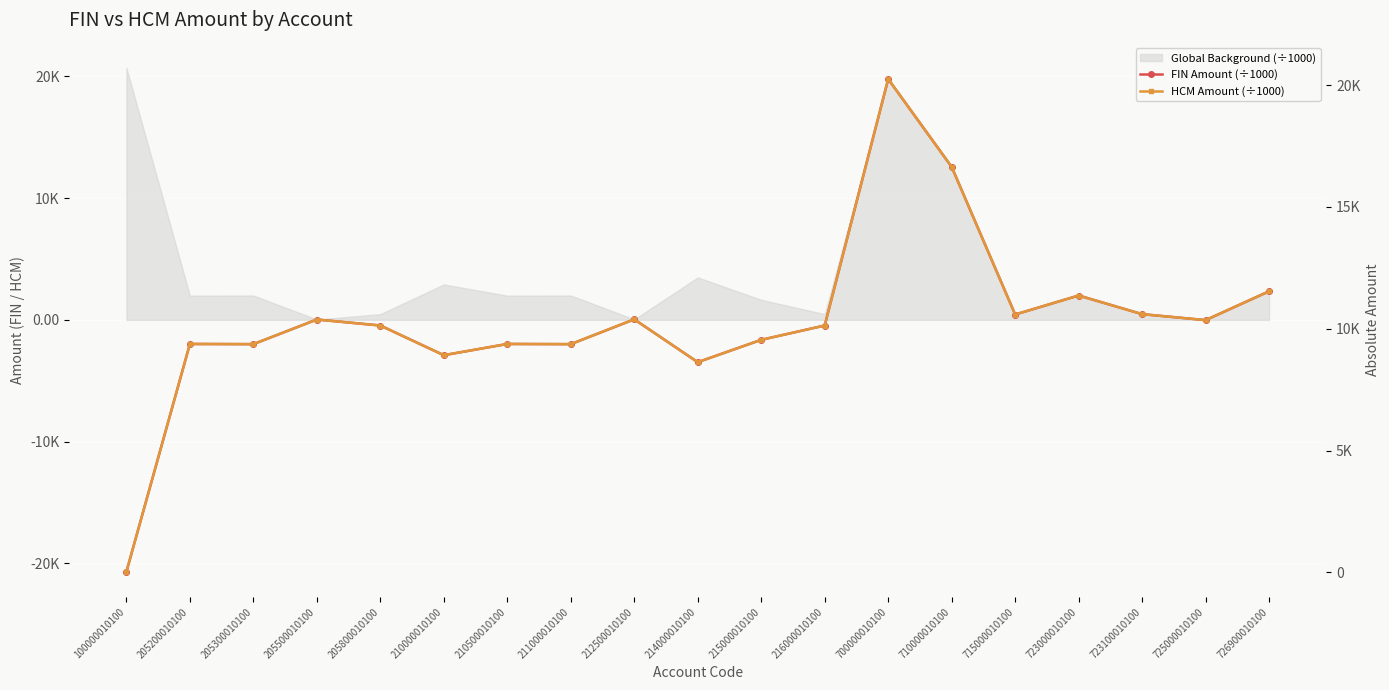

Which series changed the most between 710000010100 and 725000010100?

FIN Amount (÷1000)